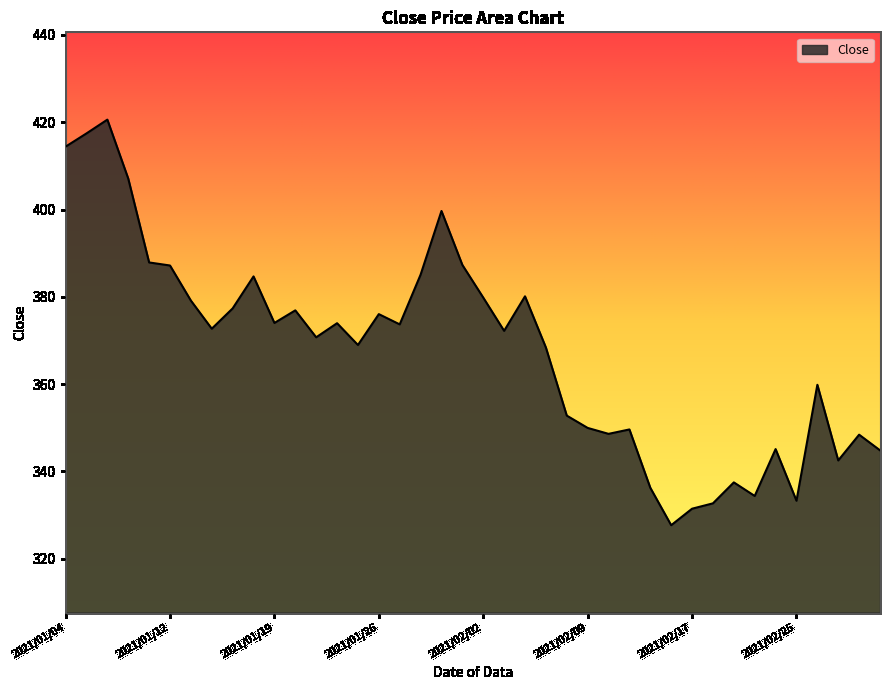

What is the maximum value shown in the chart?

420.6